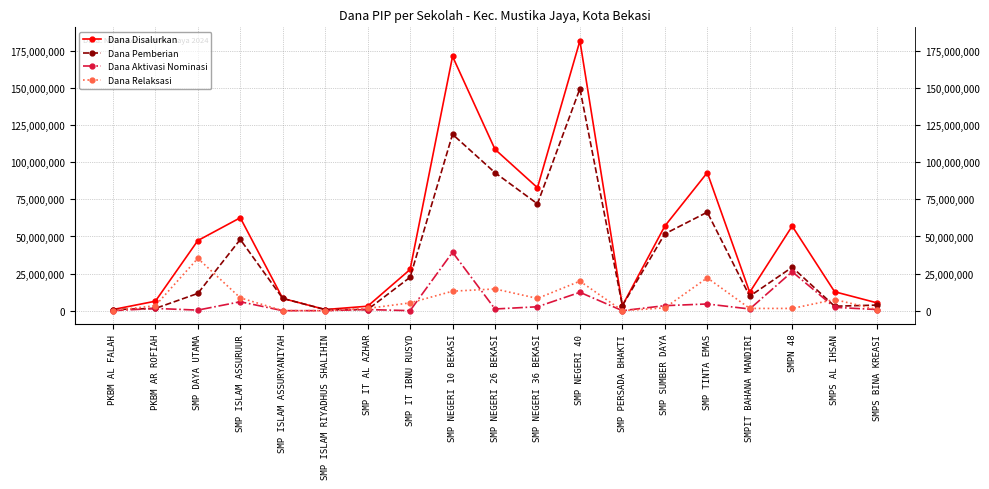

Reading right to left, what are all the values shown in this chart?

Dana Disalurkan: 5250000	12750000	57000000	12375000	93000000	57000000	3375000	181875000	82875000	108750000	171375000	27750000	3000000	750000	8250000	62625000	47250000	6375000	750000
Dana Pemberian: 3750000	3000000	29250000	9750000	66375000	51750000	3375000	149625000	72000000	93000000	118875000	22500000	750000	750000	8250000	48000000	11625000	1500000	750000
Dana Aktivasi Nominasi: 750000	2250000	26250000	1125000	4500000	3375000	0	12375000	2625000	1125000	39375000	0	750000	0	0	6000000	375000	1500000	0
Dana Relaksasi: 750000	7500000	1500000	1500000	22125000	1875000	0	19875000	8250000	14625000	13125000	5250000	1500000	0	0	8625000	35250000	3375000	0